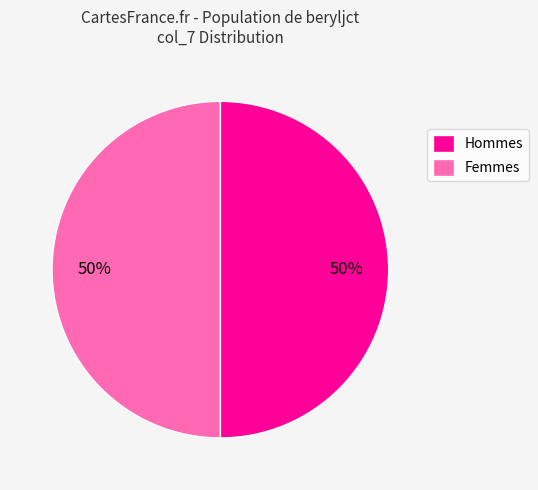

Do Hommes and Femmes together represent more than half of the pie?

Yes